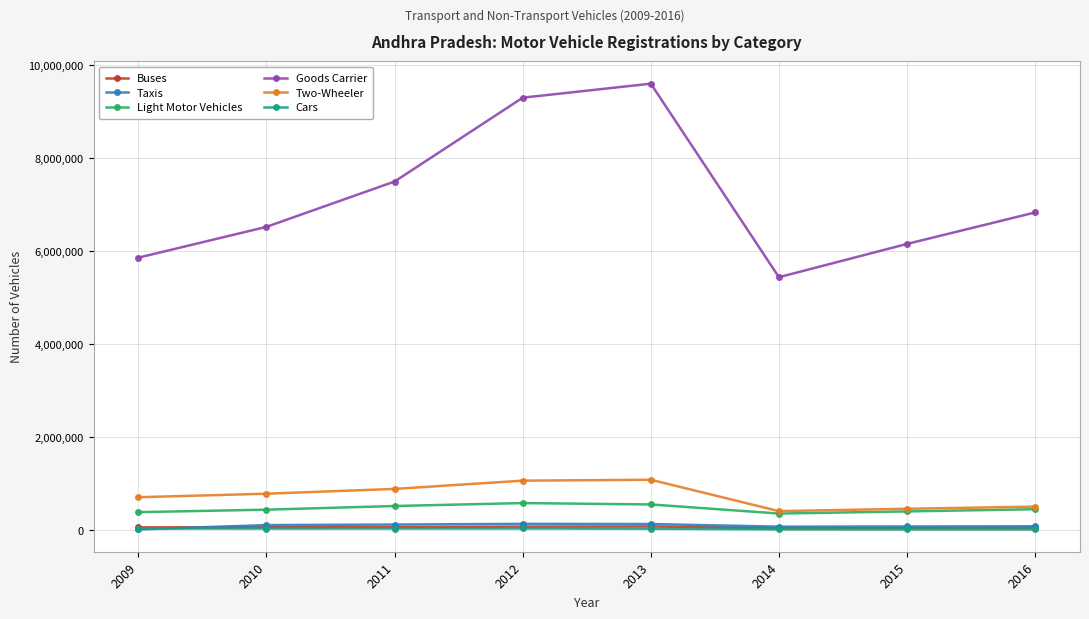

Which series has the widest spread of values?

Goods Carrier